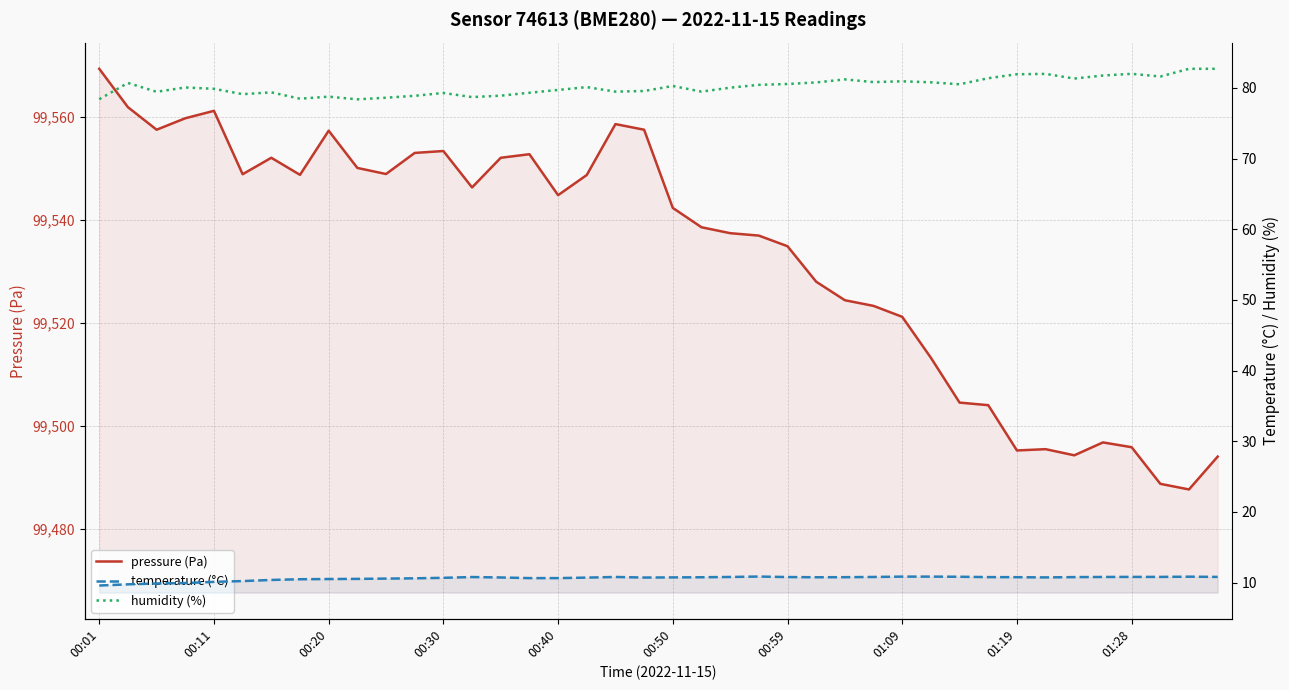

How many distinct data groups are displayed?

3